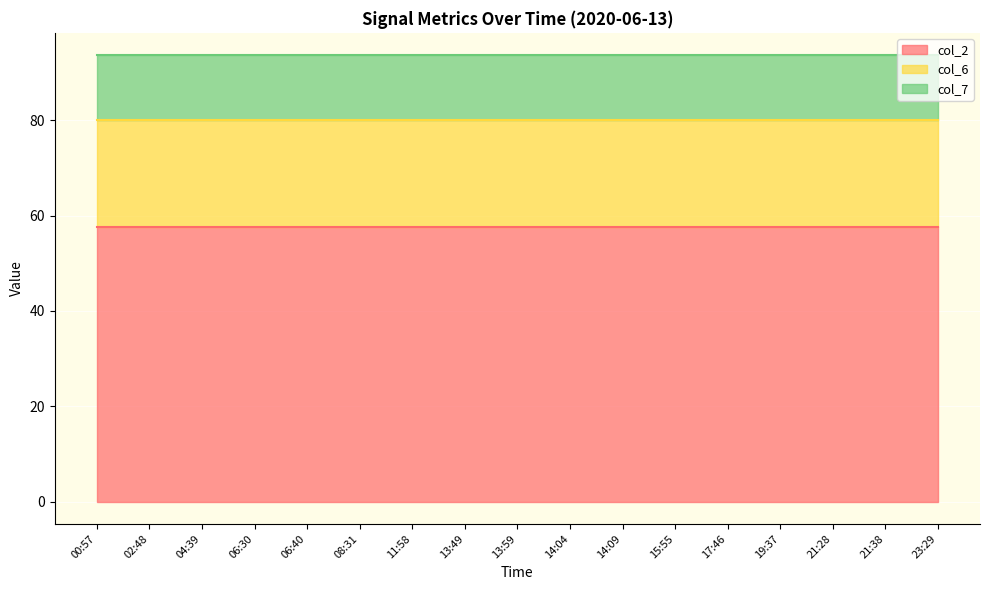

True or false: col_7 and col_2 intersect in this chart.

False